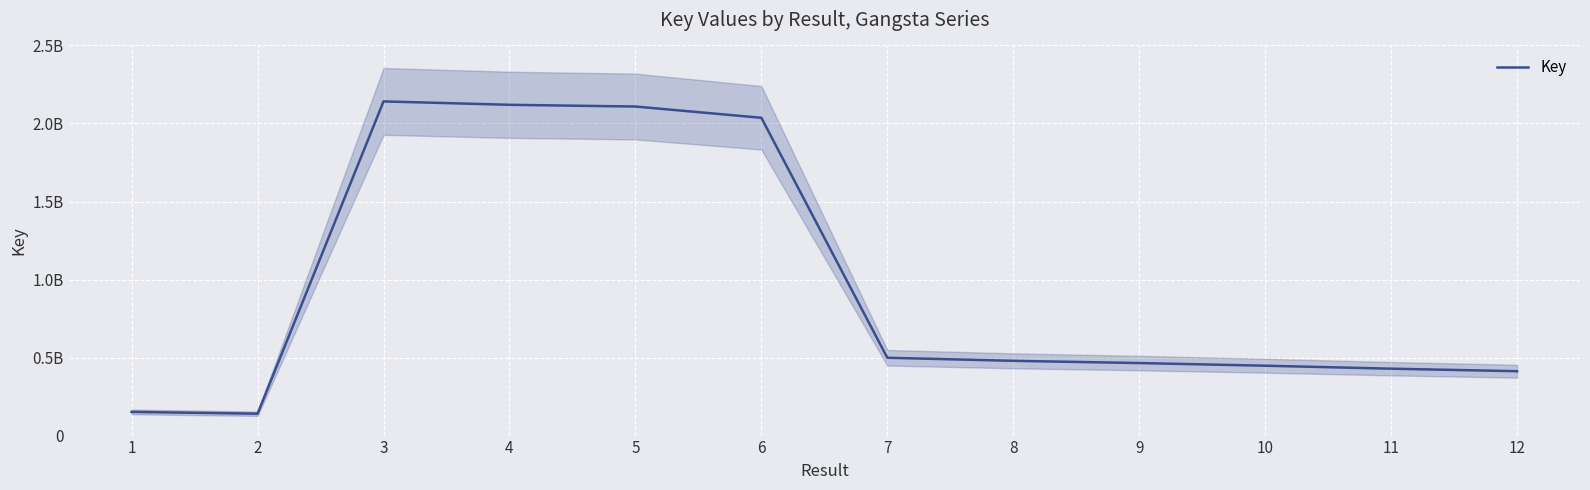

Which label corresponds to the largest value in the chart?

3